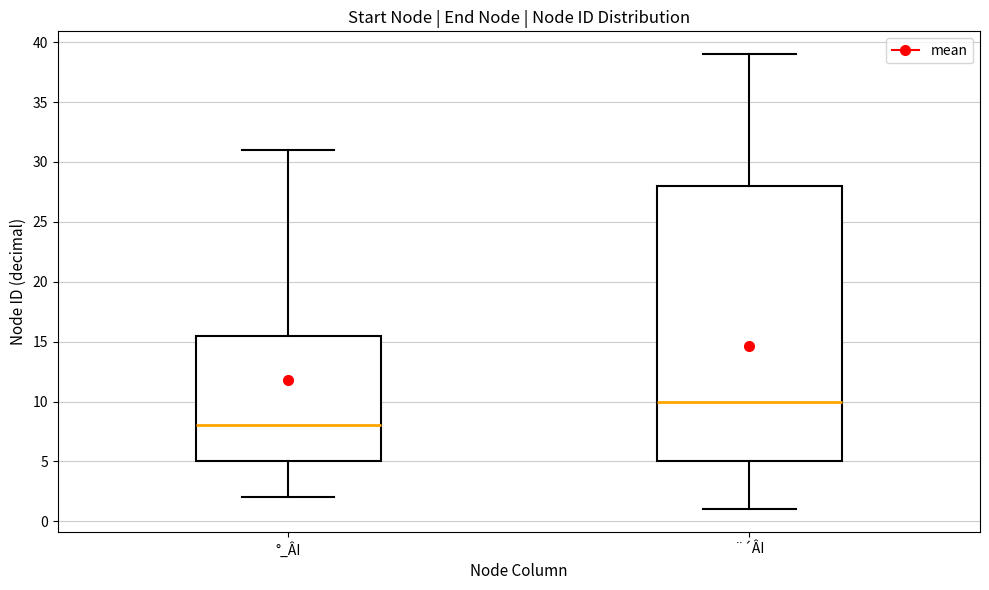

Reading left to right, transcribe this box plot: for each box, give where its median line is, the range the box spans, and where its two whiskers end, as read against the y-axis. The values are not printed on the chart, so give them approximately, as read against the axis.

°_ÂI: median 8.0, box 5.0 to 15.5, whiskers 2.0 to 31.0
¨´ÂI: median 10.0, box 5.0 to 28.0, whiskers 1.0 to 39.0